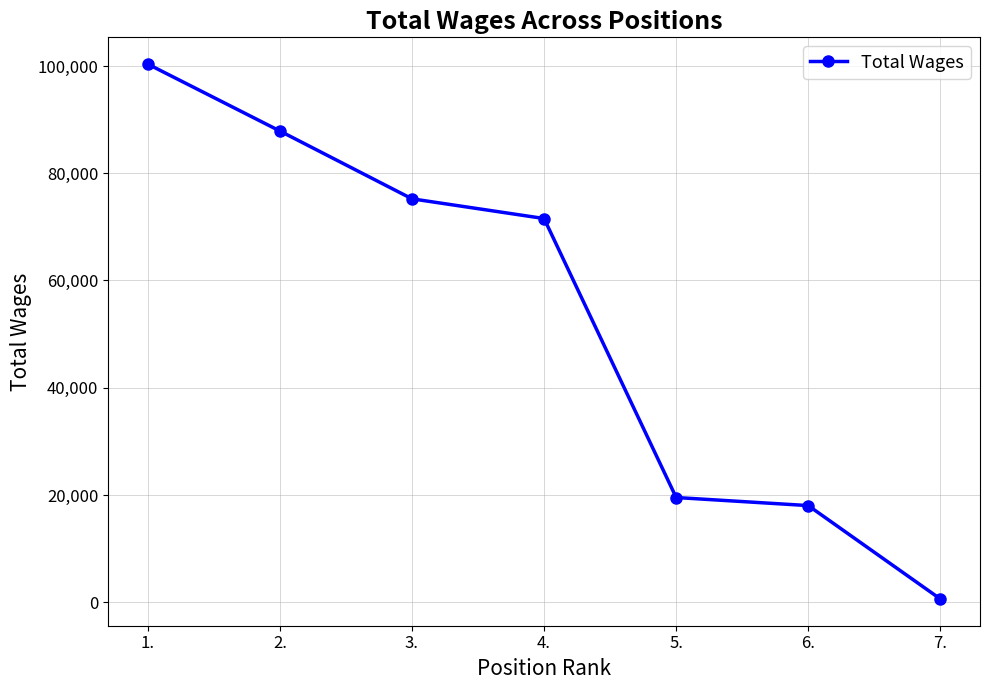

Which label corresponds to the largest value in the chart?

1.